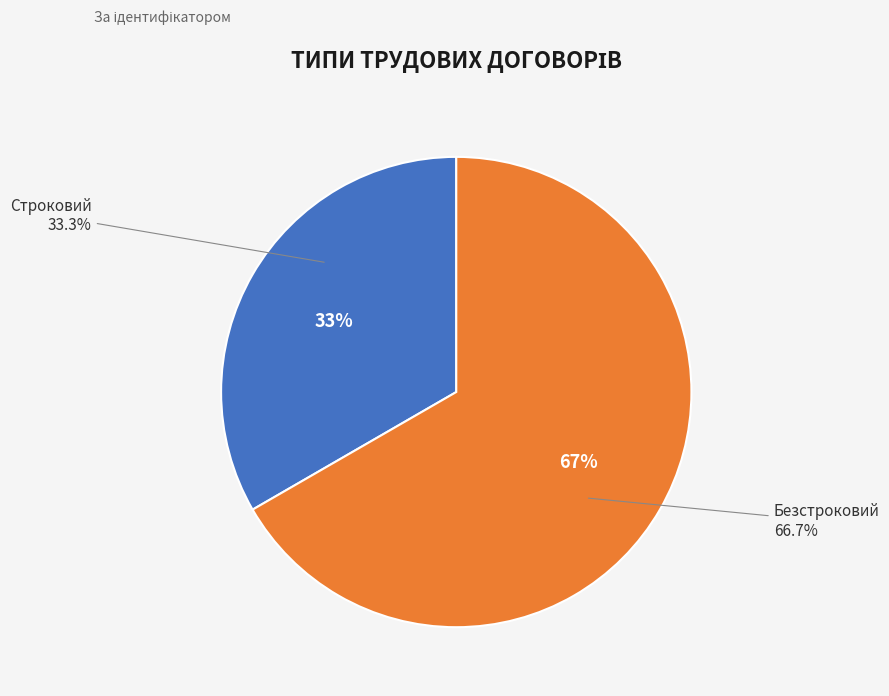

How much of the chart is everything except Безстроковий?

33.3%